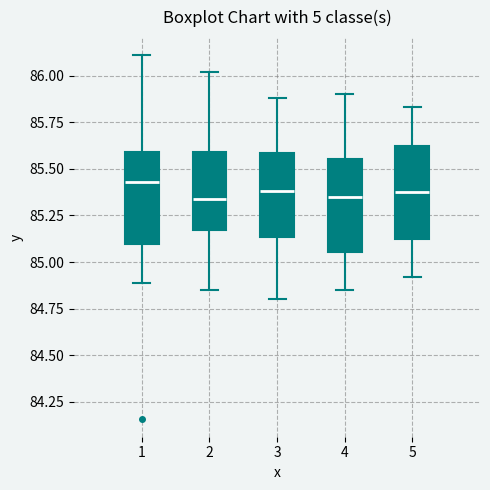

Reading left to right, transcribe this box plot: for each box, give where its median line is, the range the box spans, and where its two whiskers end, as read against the y-axis. The values are not printed on the chart, so give them approximately, as read against the axis.

1: median 85.45, box 85.10 to 85.60, whiskers 84.90 to 86.10
2: median 85.35, box 85.15 to 85.60, whiskers 84.85 to 86.00
3: median 85.40, box 85.15 to 85.60, whiskers 84.80 to 85.90
4: median 85.35, box 85.05 to 85.55, whiskers 84.85 to 85.90
5: median 85.40, box 85.15 to 85.65, whiskers 84.90 to 85.85